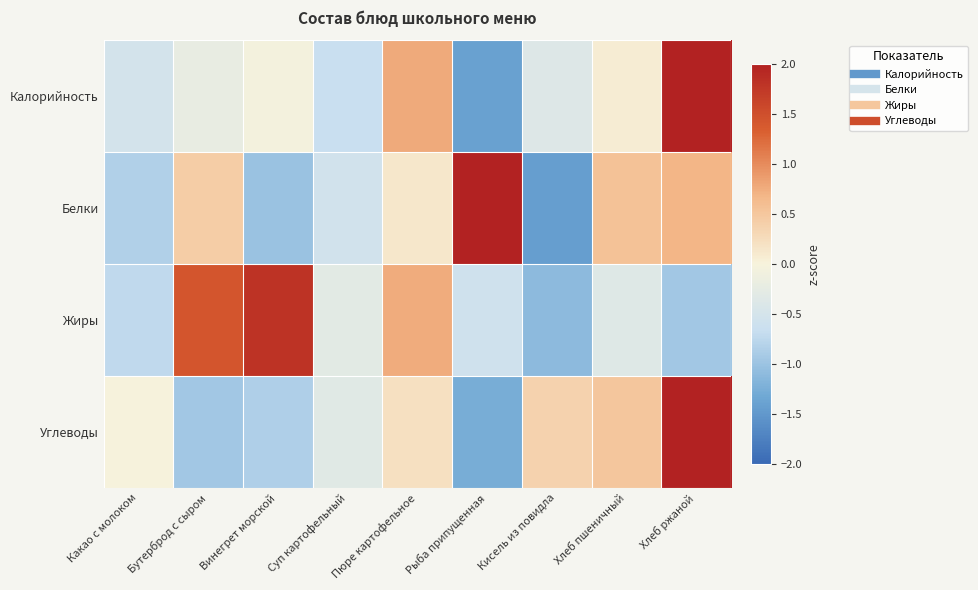

Which series has the largest total across all categories?

Калорийность